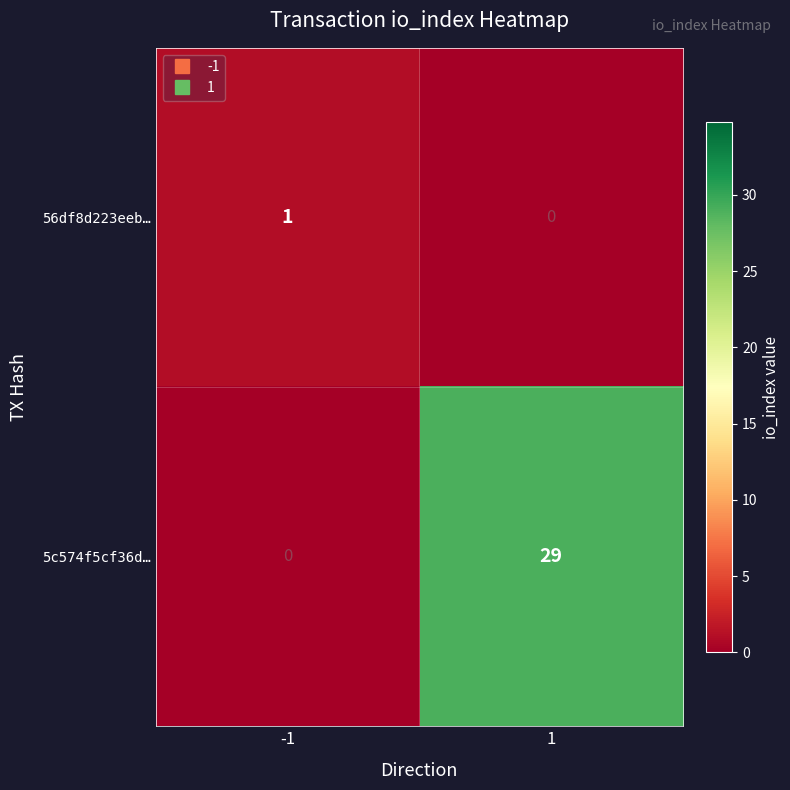

True or false: 5c574f5cf36d… has a value of 0 at -1.

True